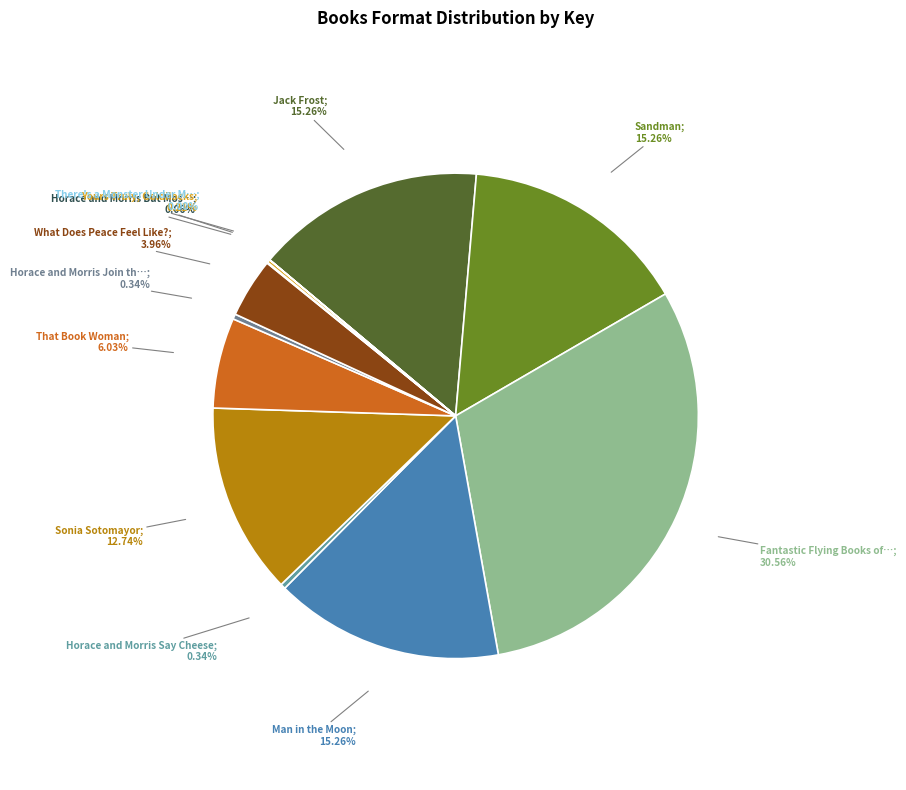

How many segments does this pie chart have?

12